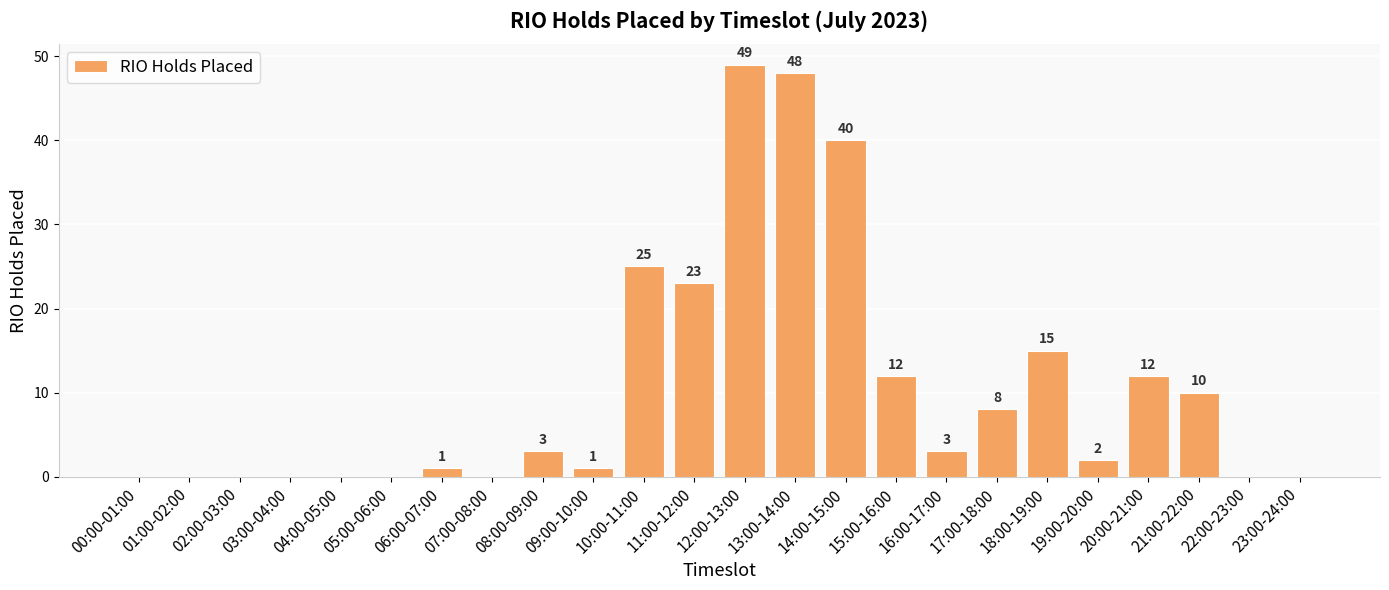

The value at 07:00-08:00 is -26. True or false?

False